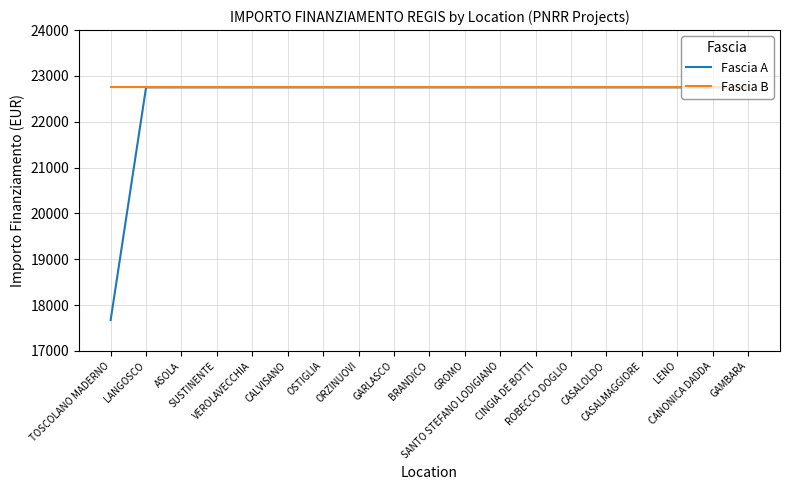

What position from the right is CASALOLDO?

5